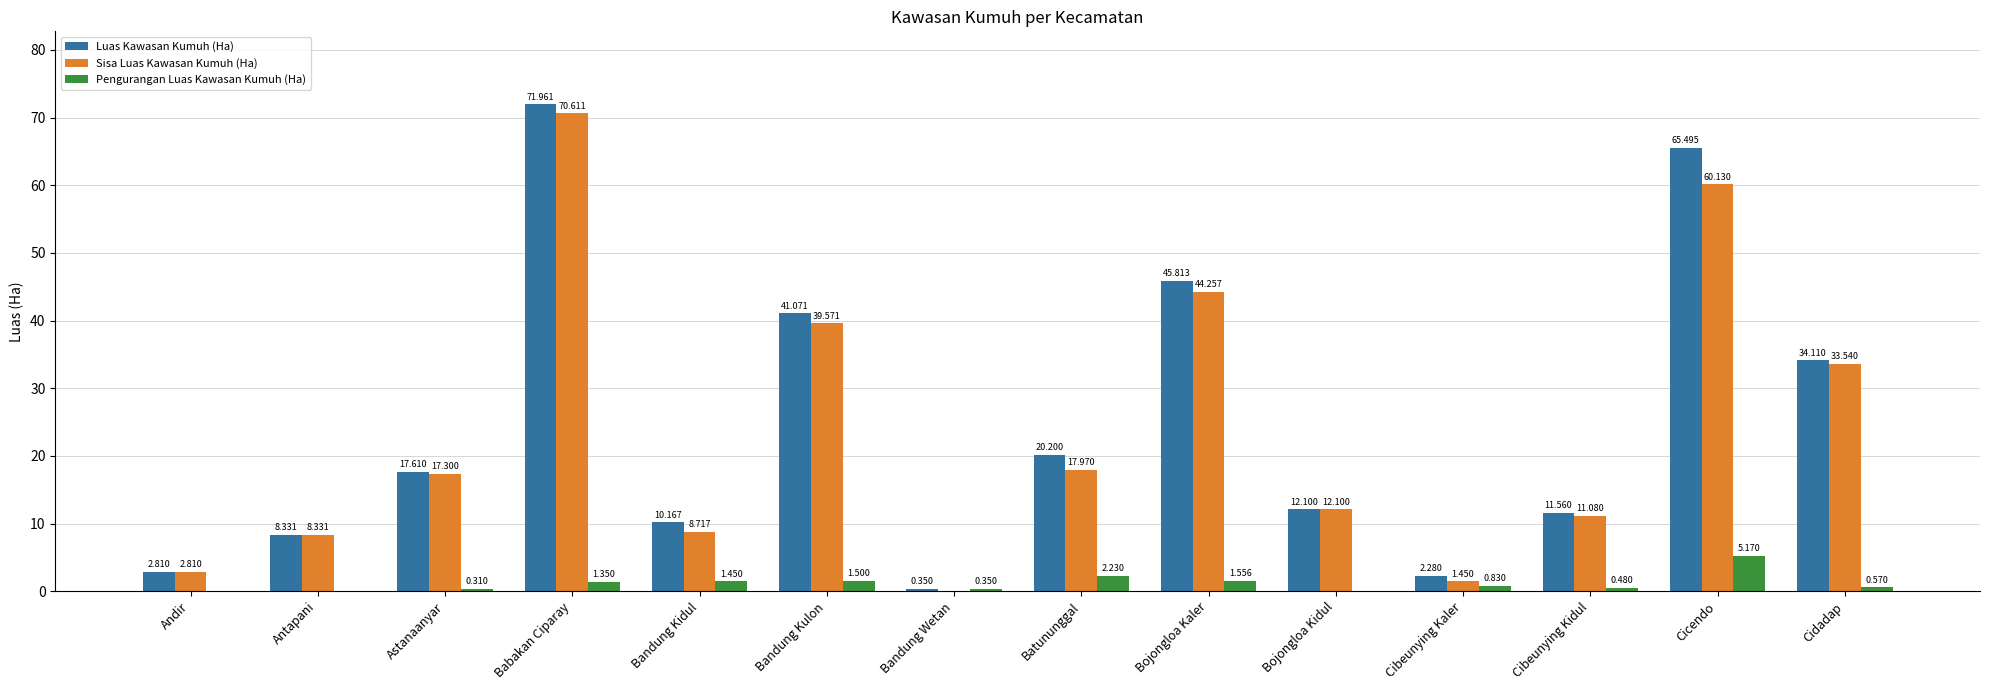

Count the number of data series in this chart.

3